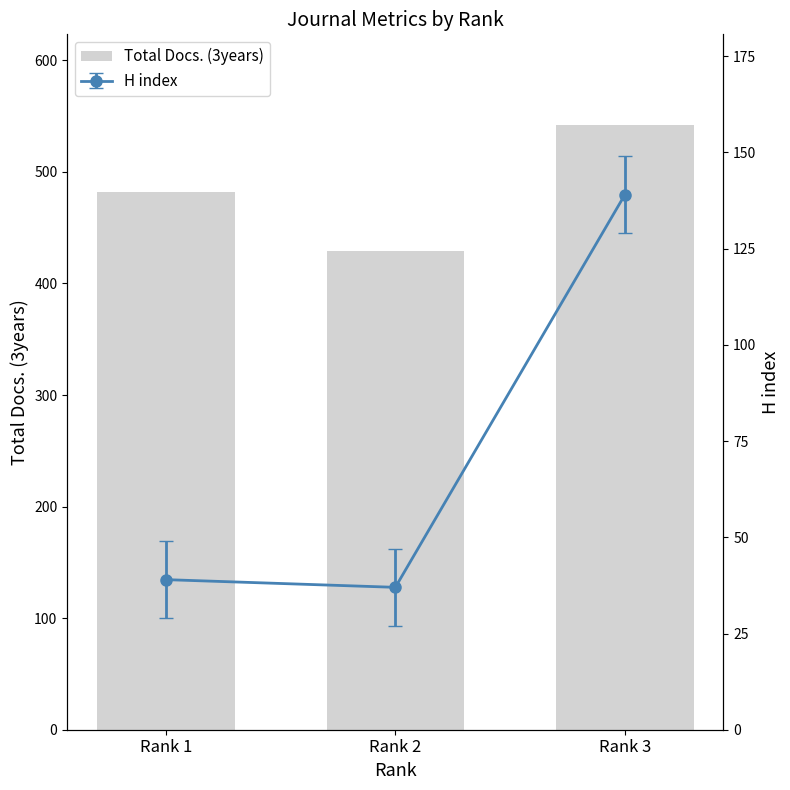

At which label does the data first exceed 482?

Rank 3